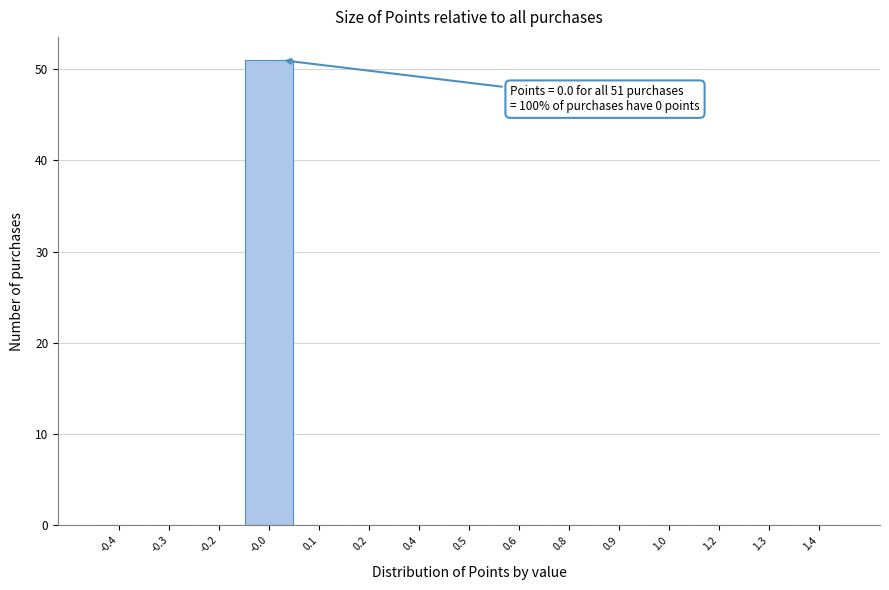

Reading right to left, list all the values displayed in this chart.

1.4=0	1.3=0	1.2=0	1.0=0	0.9=0	0.8=0	0.6=0	0.5=0	0.4=0	0.2=0	0.1=0	-0.0=51	-0.2=0	-0.3=0	-0.4=0